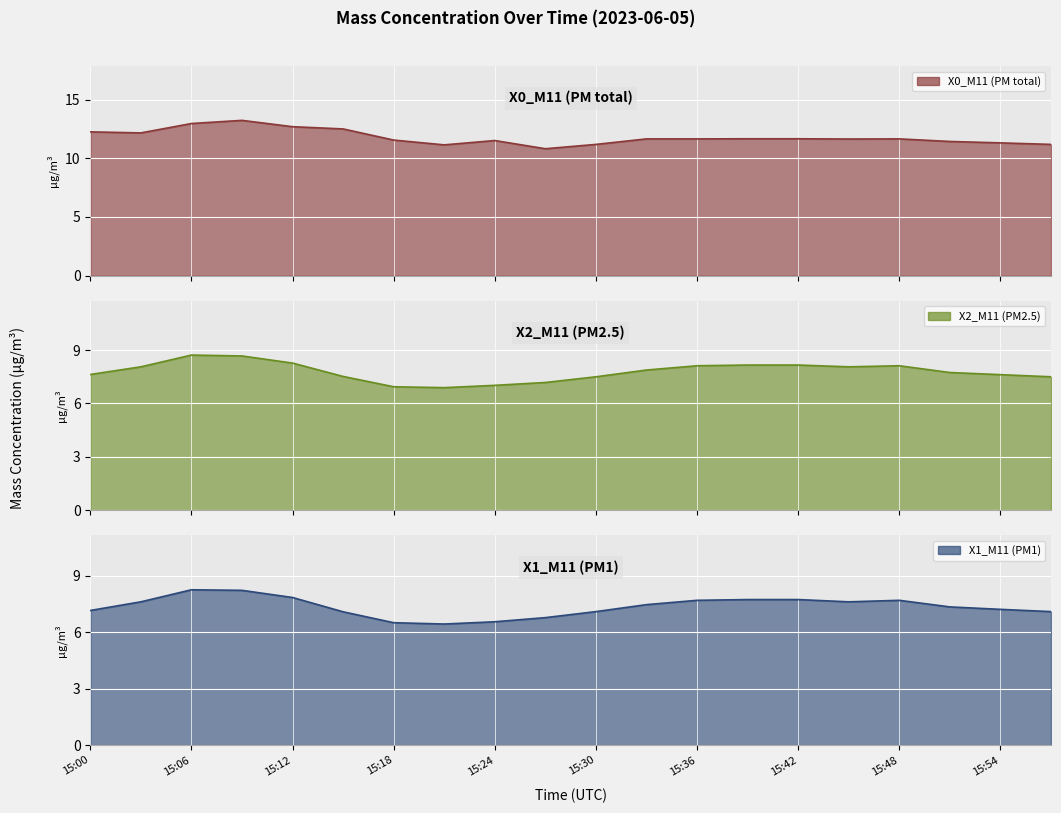

The X1_M11 (PM1) series shows 13.4 at 15:12. True or false?

False